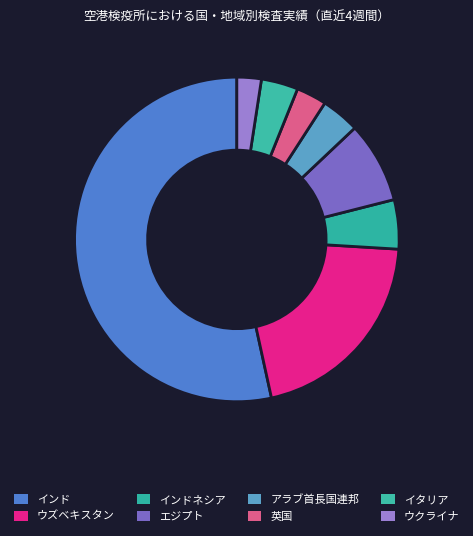

To the nearest percent, what percentage of the pie is ウクライナ?

2%